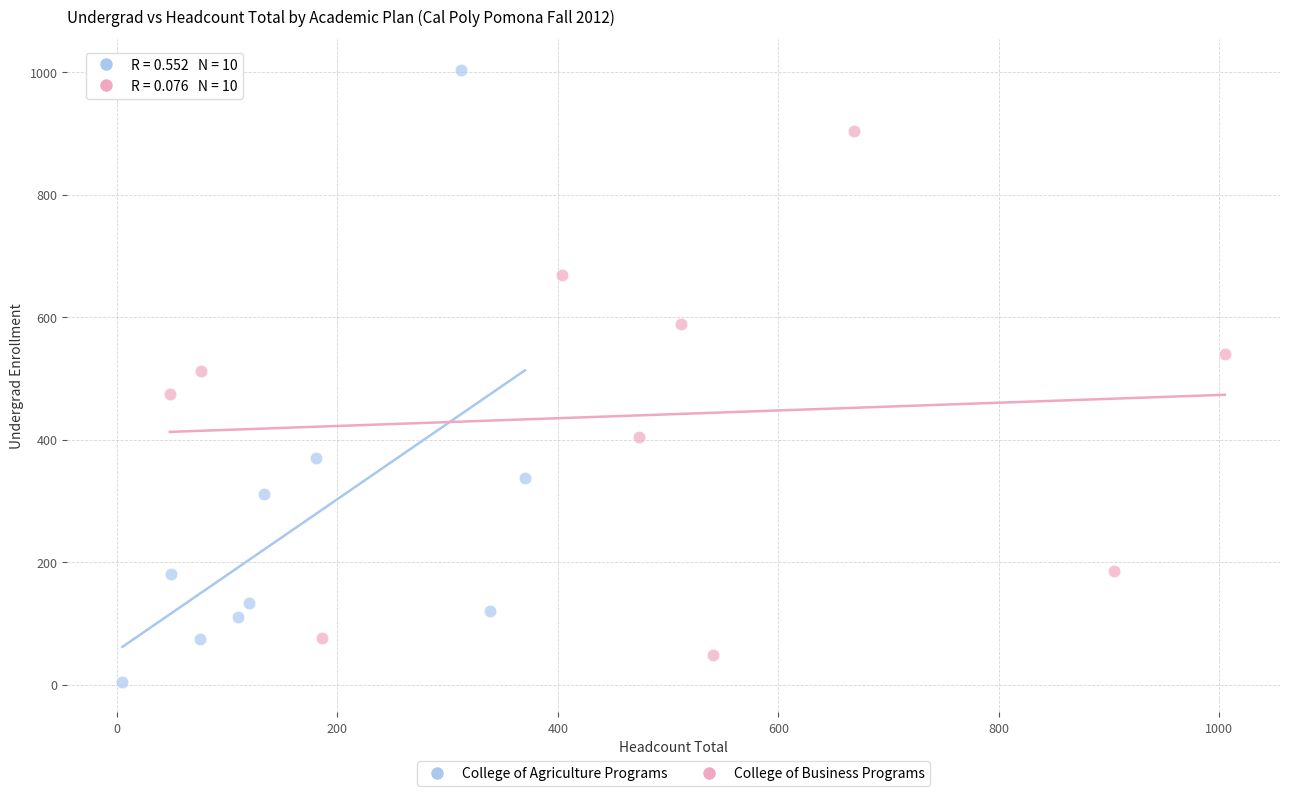

Which series reaches the minimum Y coordinate?

College of Agriculture Programs